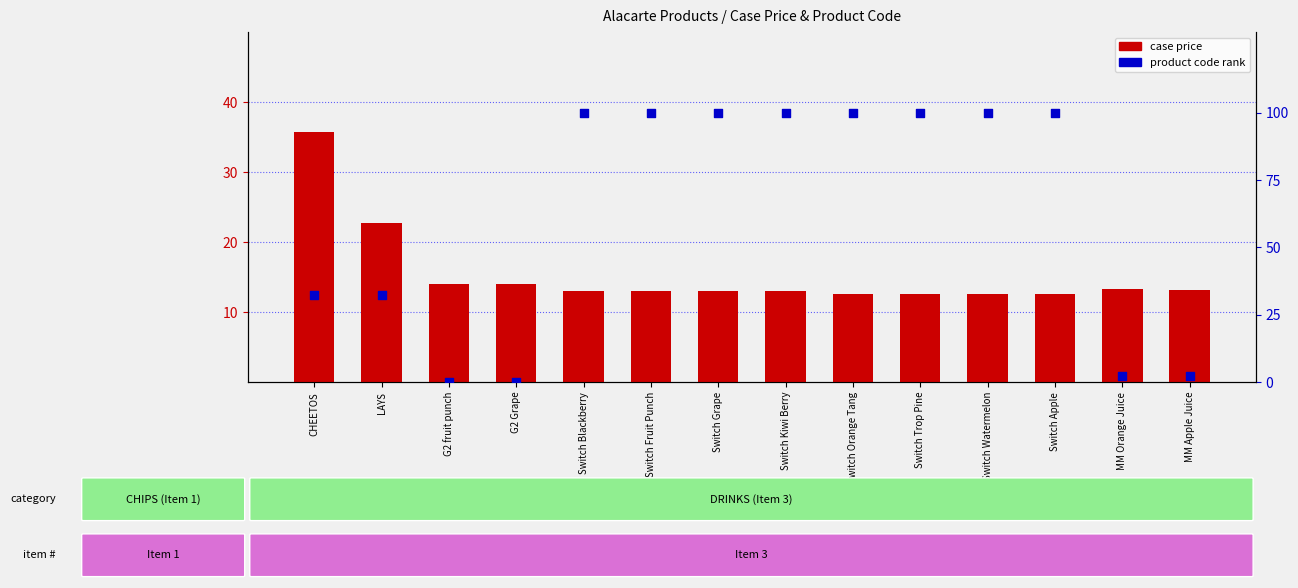

Which series contains the highest Y value?

product code rank